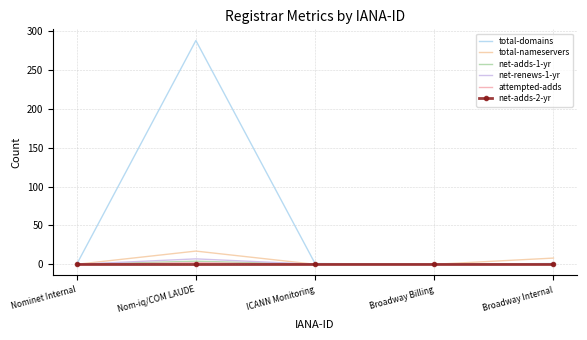

What is the label of the 4th point from the right?

Nom-iq/COM LAUDE